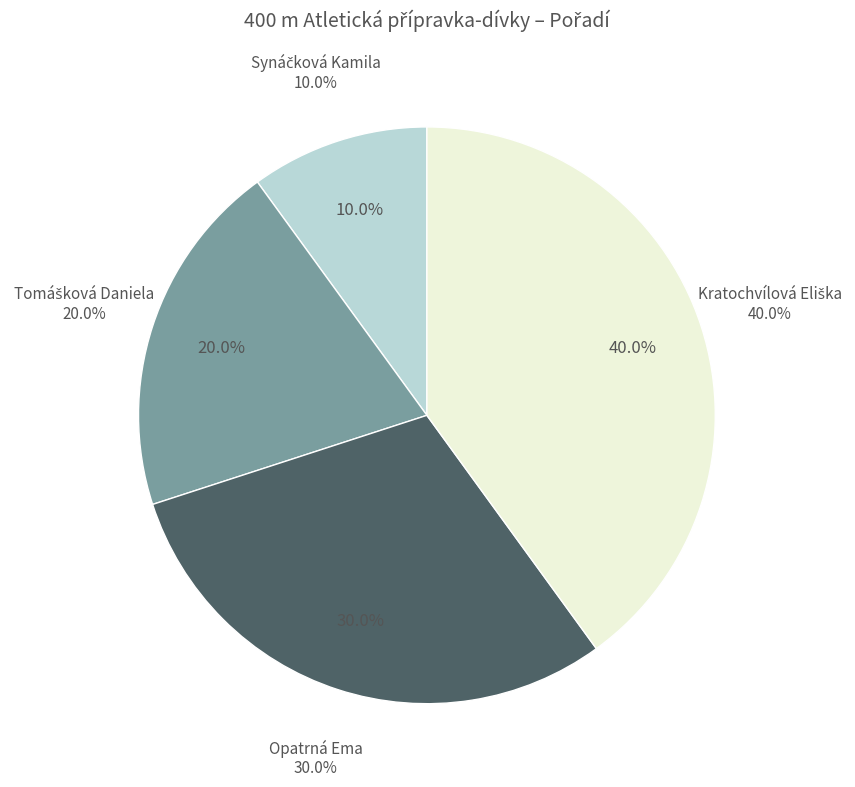

To the nearest percent, what is the difference between the largest and smallest slice percentages?

30%